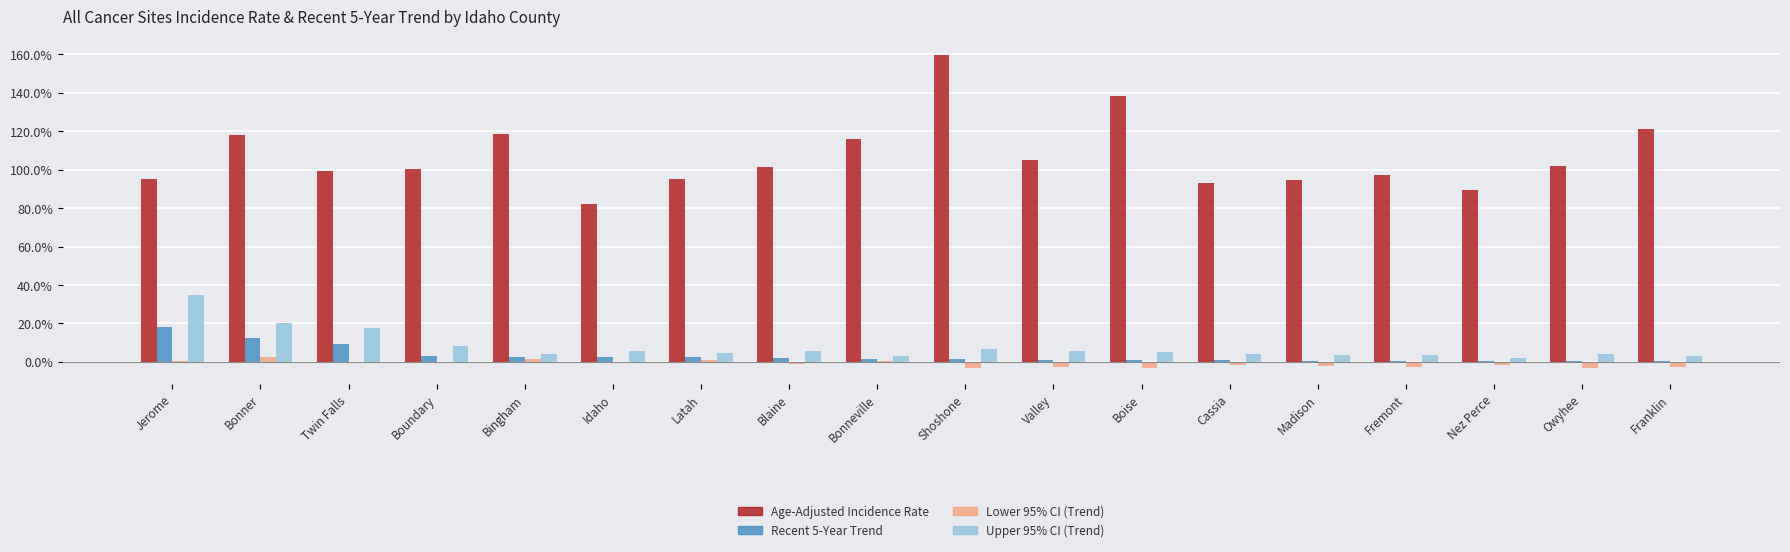

Is the value of Upper 95% CI (Trend) at Shoshone greater than the value of Age-Adjusted Incidence Rate at Boundary?

No